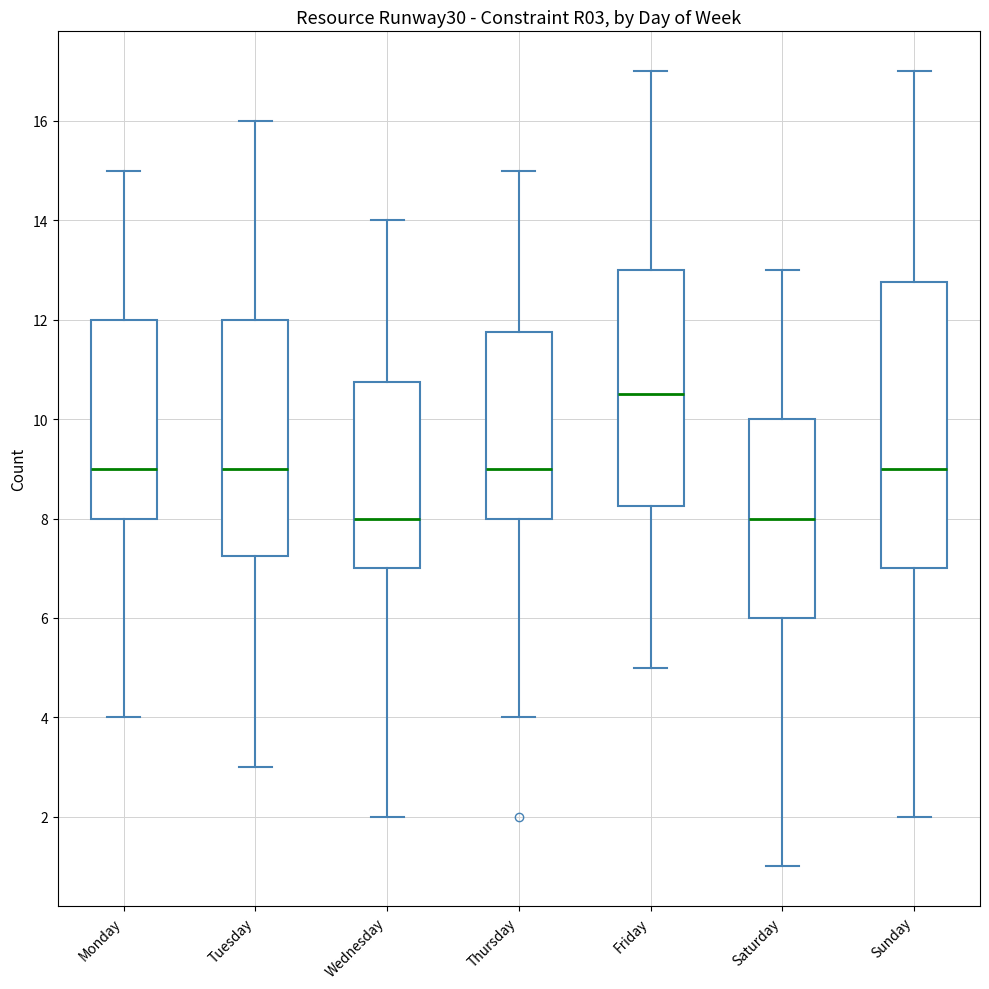

Where is the upper edge of the box for Tuesday on the y-axis? The values are not printed on the chart, so give them approximately, as read against the axis.

12.0